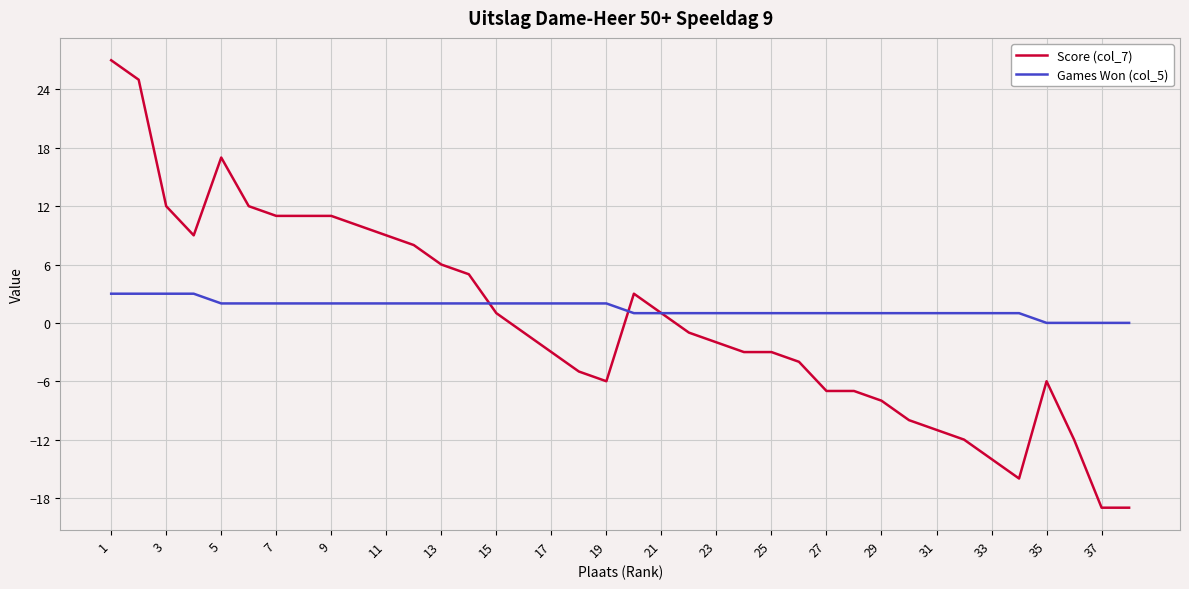

Reading left to right, transcribe all the data shown in this chart.

Score (col_7): 27	25	12	9	17	12	11	11	11	10	9	8	6	5	1	-1	-3	-5	-6	3	1	-1	-2	-3	-3	-4	-7	-7	-8	-10	-11	-12	-14	-16	-6	-12	-19	-19
Games Won (col_5): 3	3	3	3	2	2	2	2	2	2	2	2	2	2	2	2	2	2	2	1	1	1	1	1	1	1	1	1	1	1	1	1	1	1	0	0	0	0